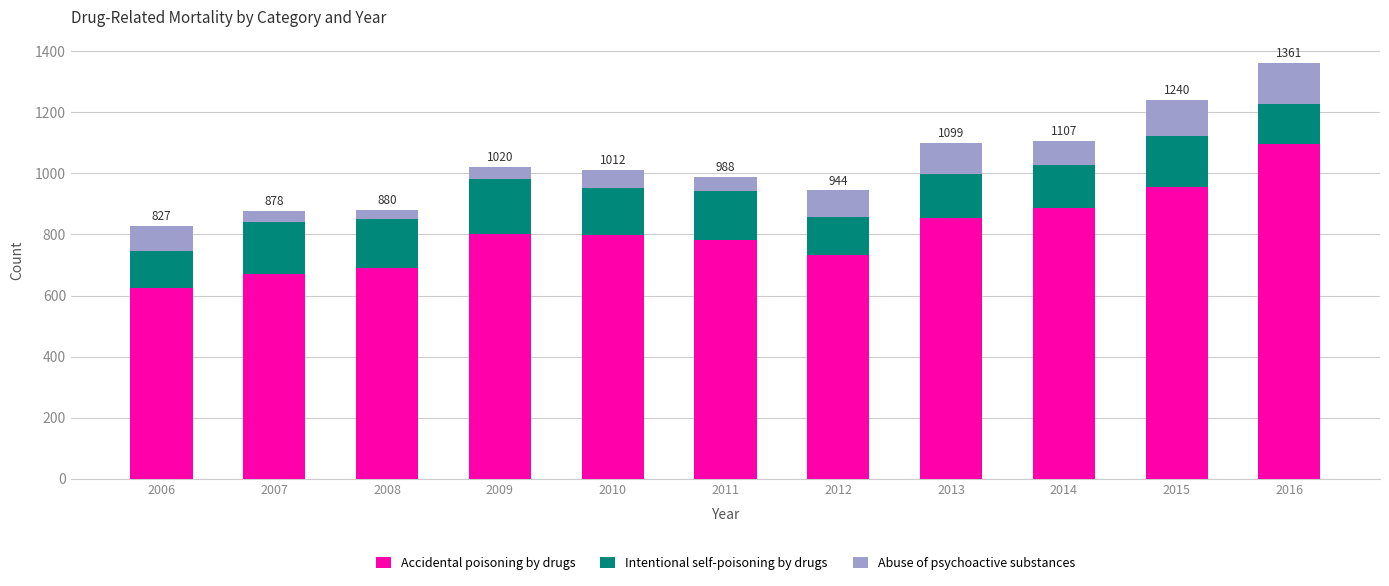

What is the difference between the maximum and minimum values in the Accidental poisoning by drugs series?

471